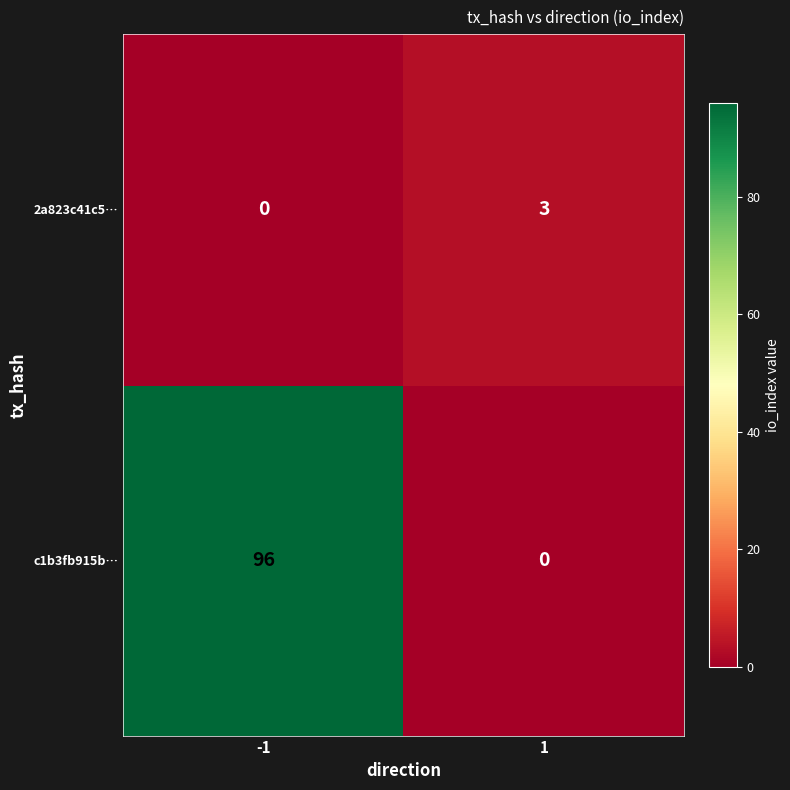

The value of c1b3fb915b… at 1 is -55. True or false?

False